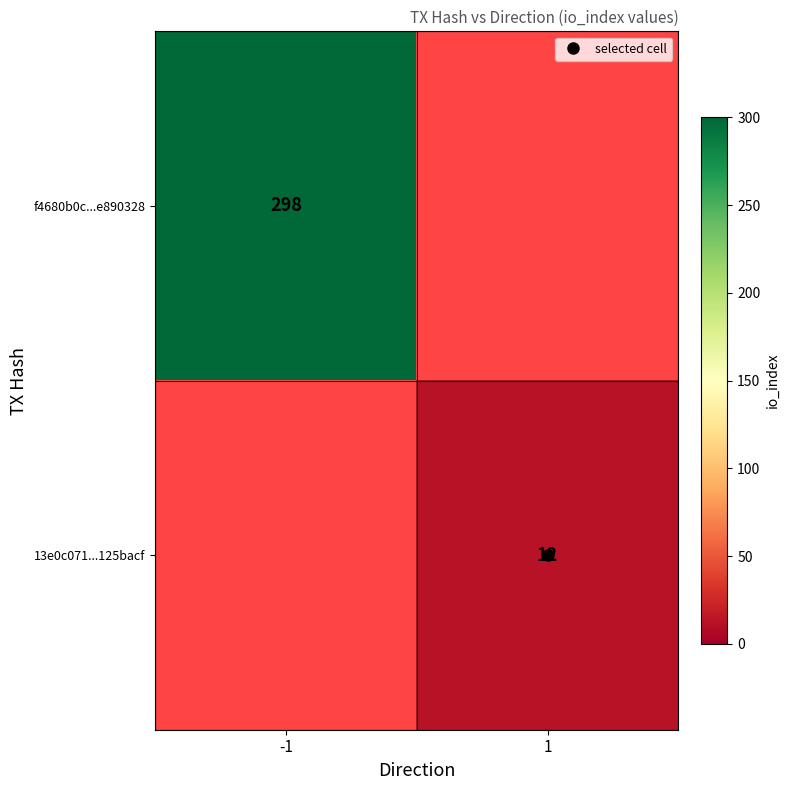

What is the lowest value of the f4680b0c...e890328 series?

298.0